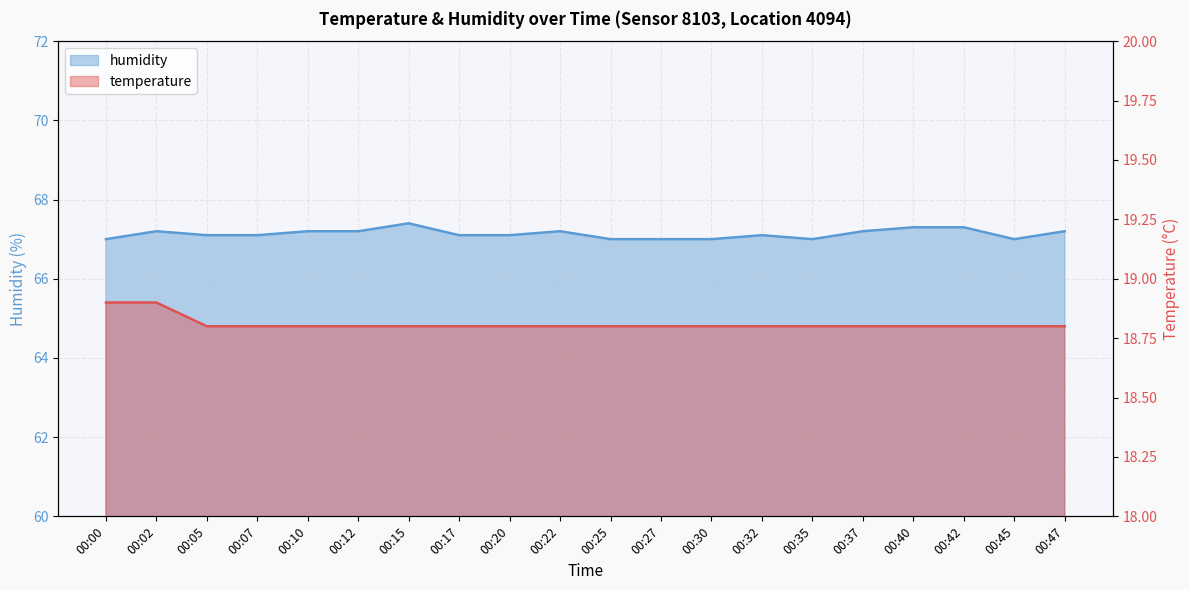

True or false: humidity and temperature intersect in this chart.

False